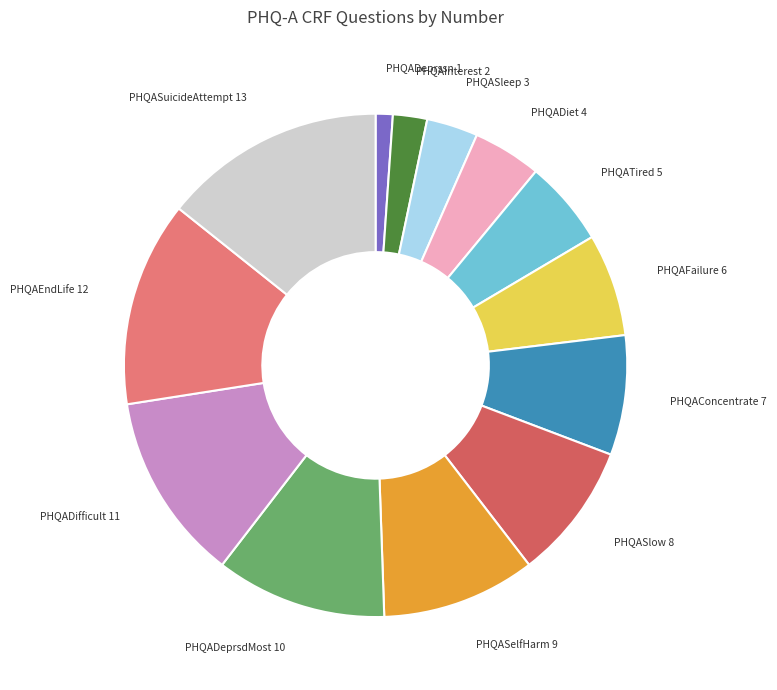

Approximately how many times larger is the value at PHQADeprssn compared to PHQAInterest?

0.5